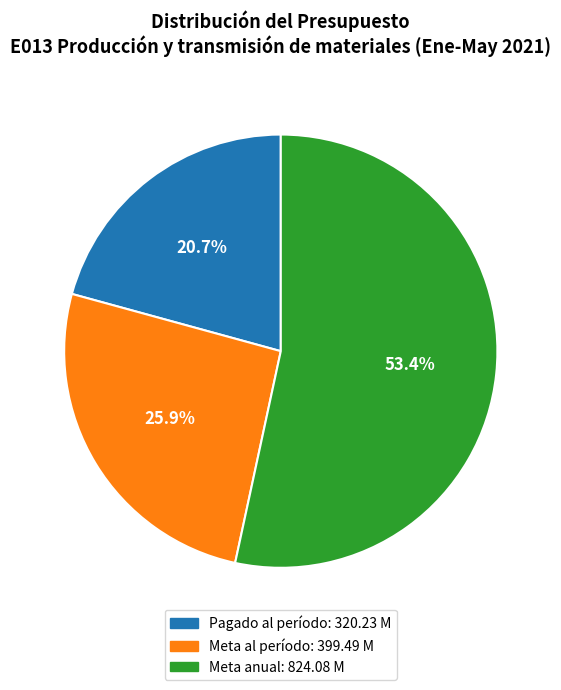

To the nearest percent, what is the average slice percentage?

33%